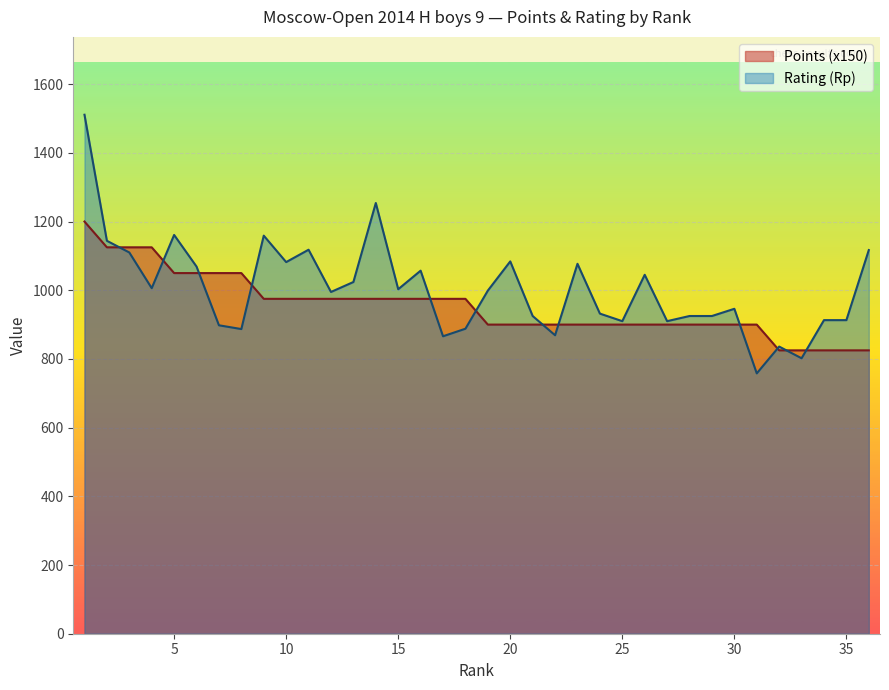

What is the average value of the Rating series?

1003